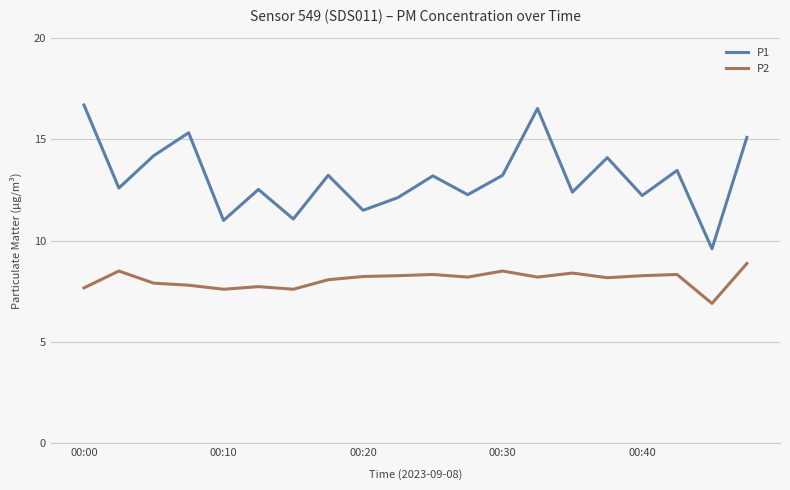

True or false: P2 and P1 cross at least once.

False